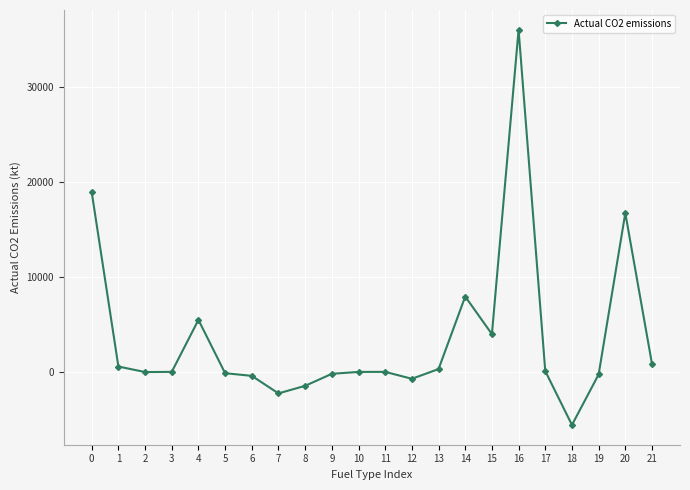

Is it true that the value at 18 is -5580.6?

True